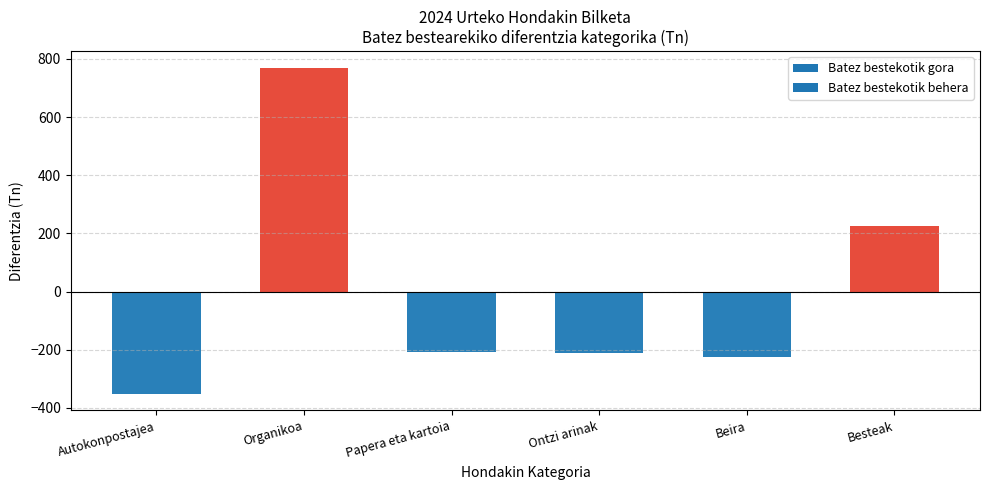

What is the label of the 4th bar from the right?

Papera eta kartoia